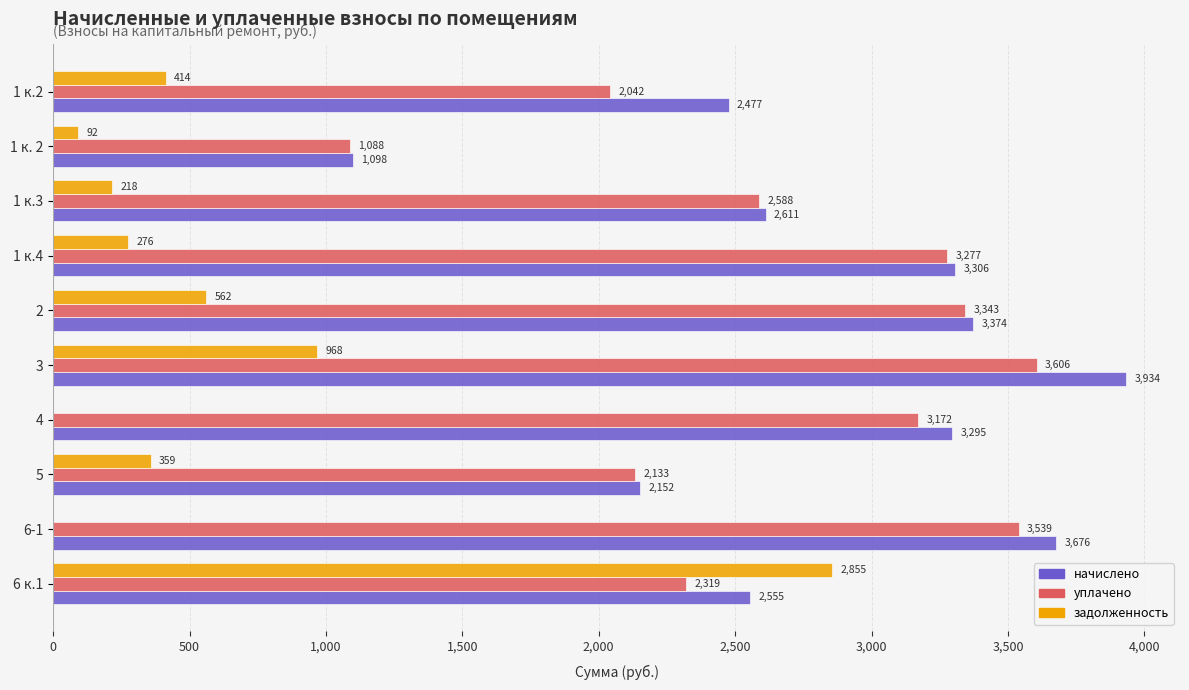

True or false: начислено has a value of 3934.0 at 3.

True